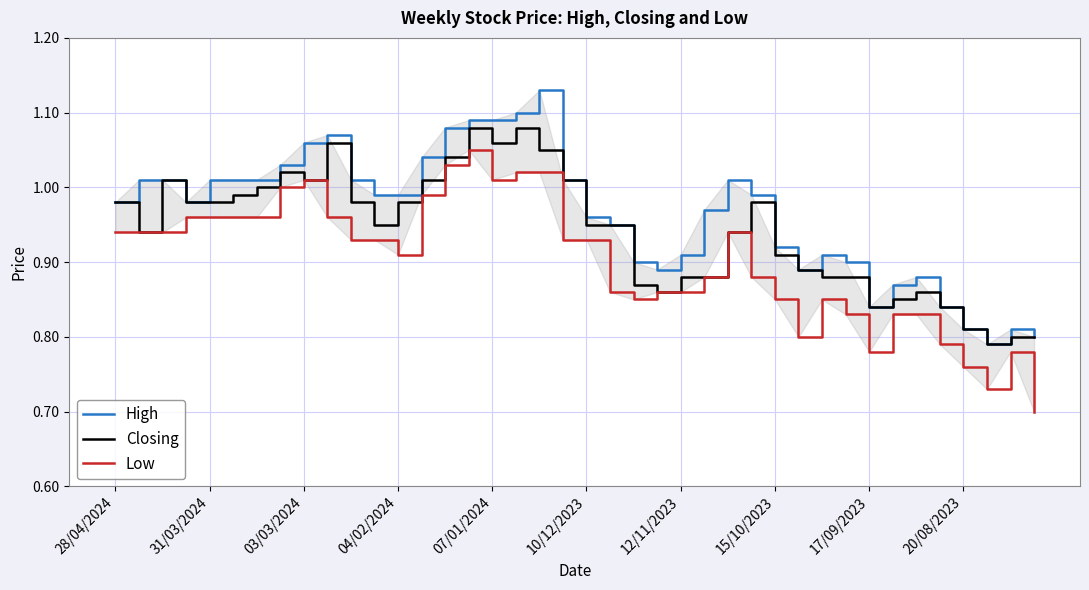

Does the chart display data point markers on the line(s)?

No